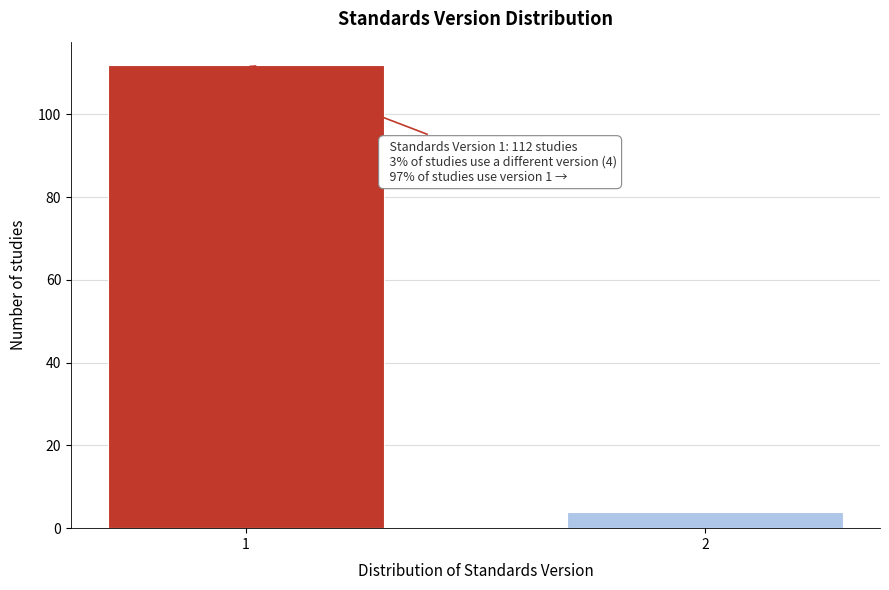

Reading left to right, what are all the values shown in this chart?

112	4